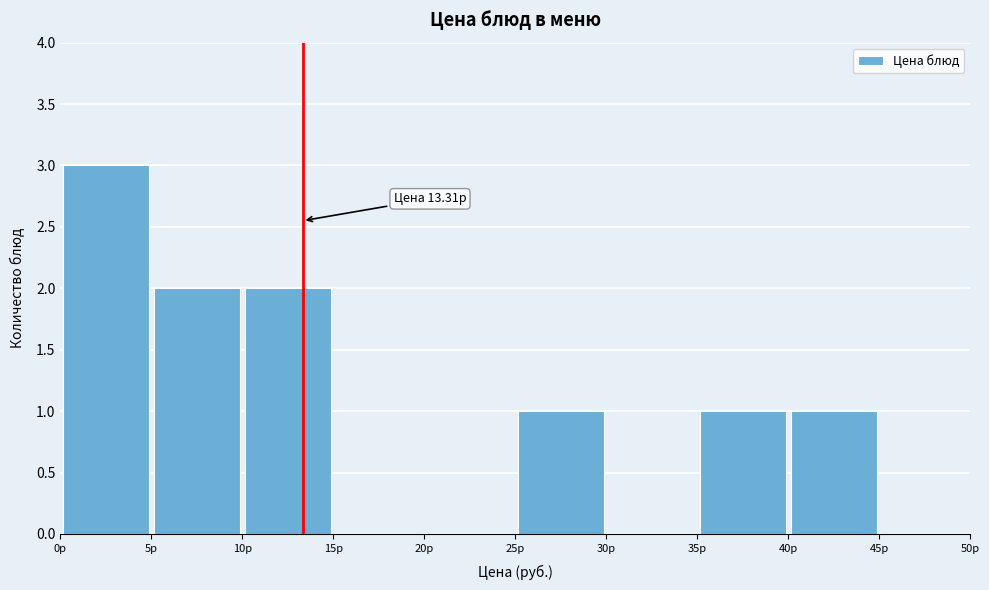

Over which range of the x-axis is the bar tallest?

0 to 5